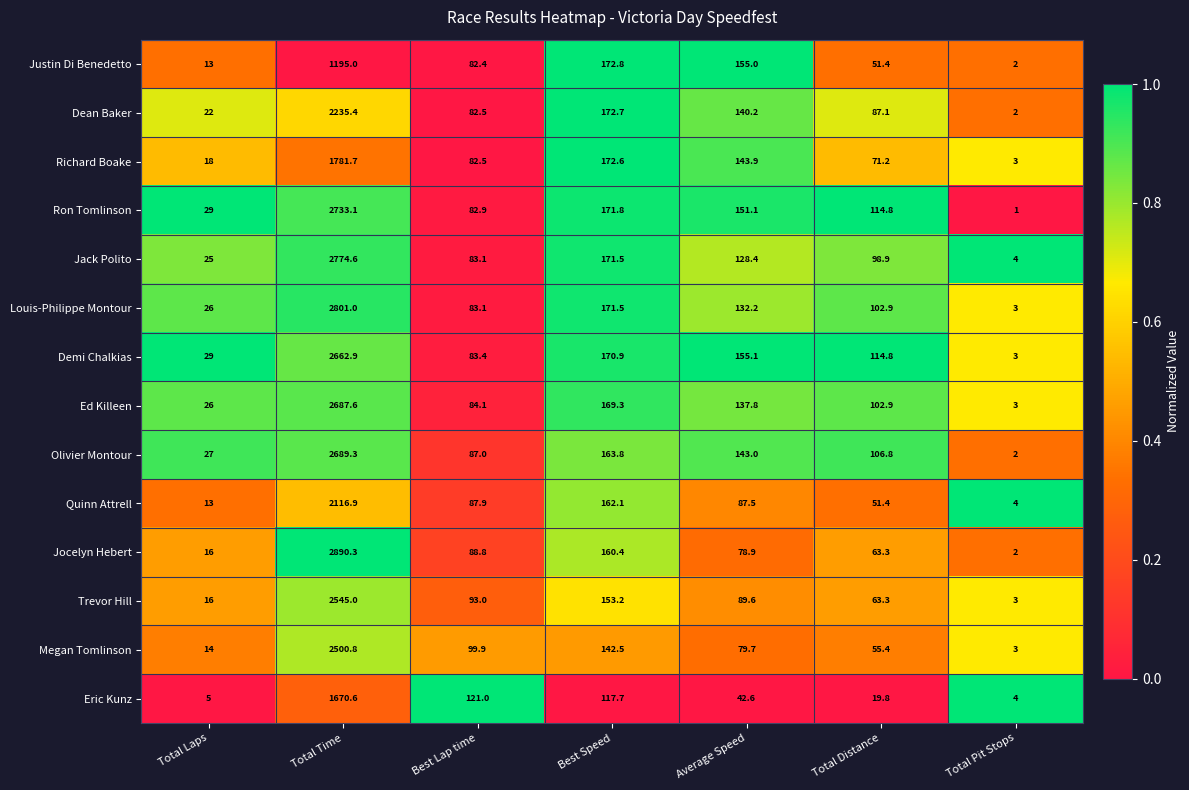

Rank the series at Total Time from lowest to highest value.

Justin Di Benedetto, Eric Kunz, Richard Boake, Quinn Attrell, Dean Baker, Megan Tomlinson, Trevor Hill, Demi Chalkias, Ed Killeen, Olivier Montour, Ron Tomlinson, Jack Polito, Louis-Philippe Montour, Jocelyn Hebert